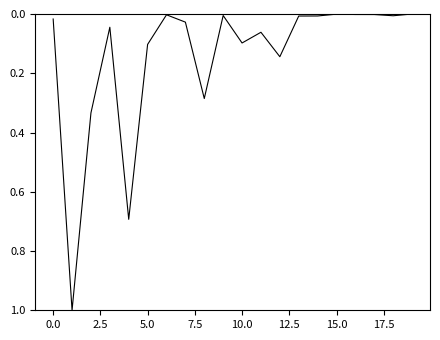

What is the difference between the maximum and minimum values?

1.0